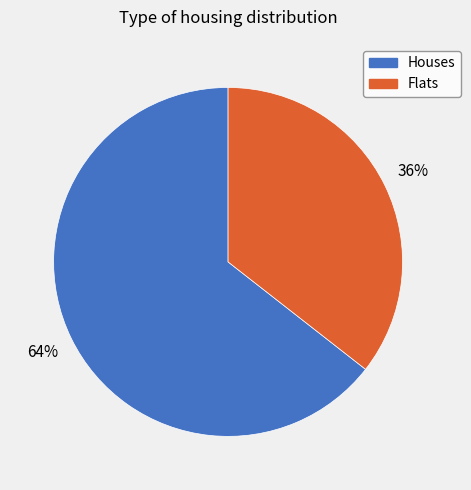

Is there a majority slice in this chart?

Yes